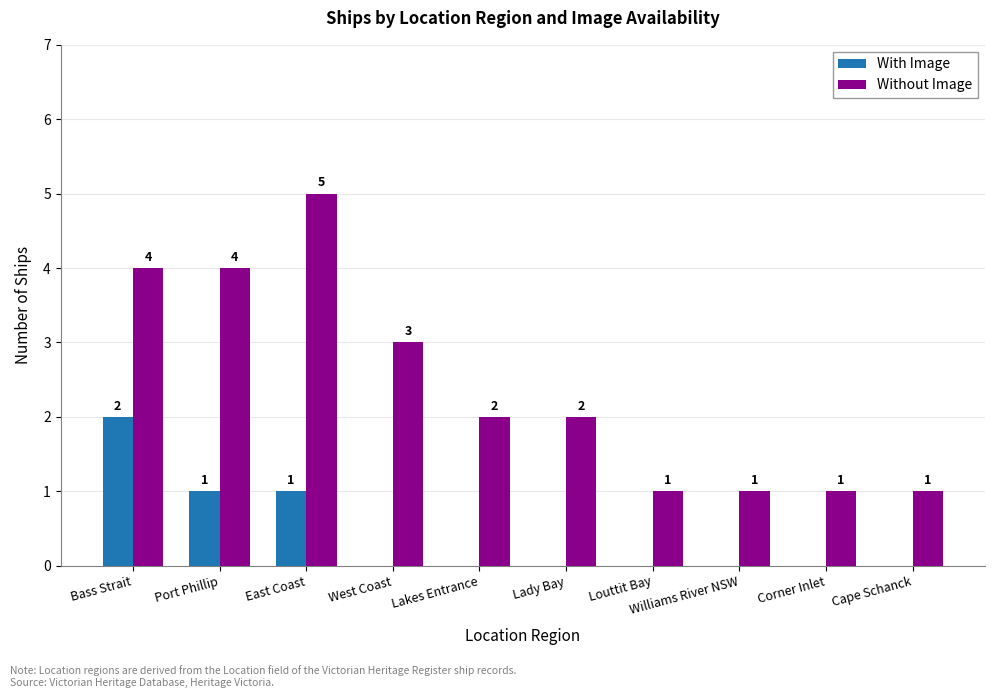

True or false: Without Image has a value of 1 at Williams River NSW.

True